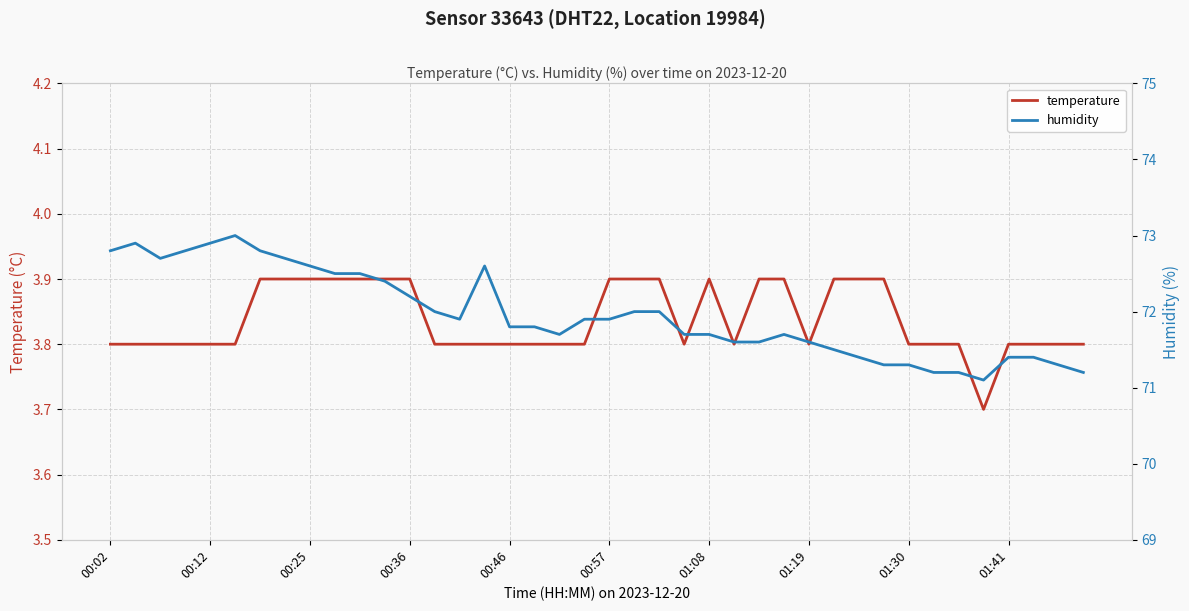

What position from the right is 21?

19